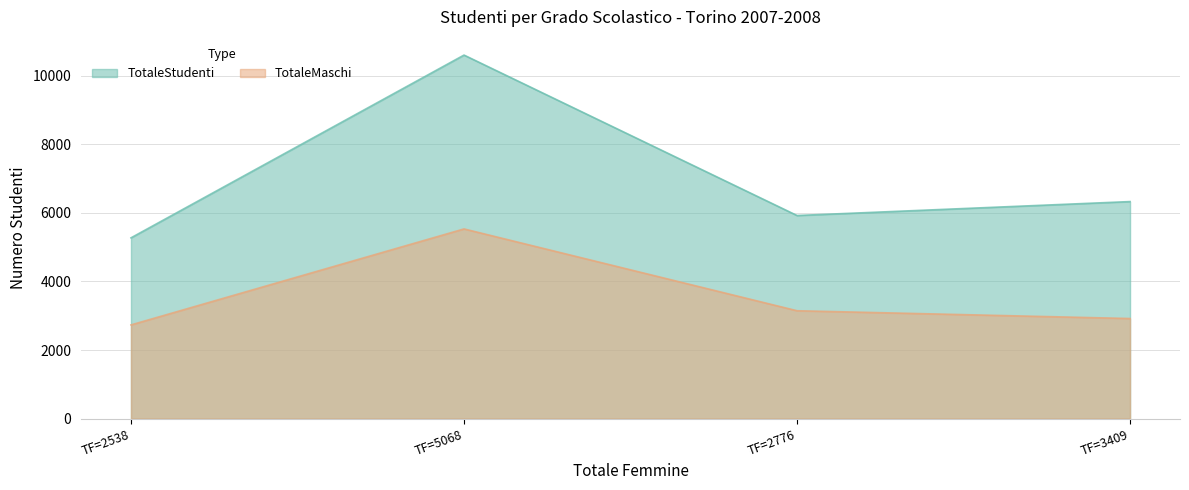

The TotaleMaschi series shows 5530 at TF=5068. True or false?

True